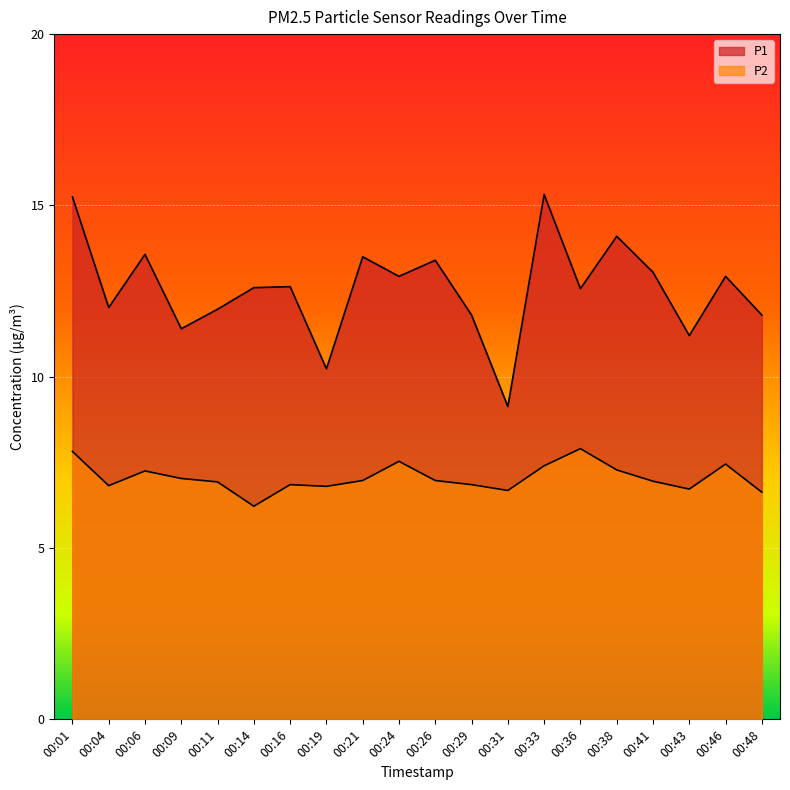

Between 00:36 and 00:26, which is larger?

00:26